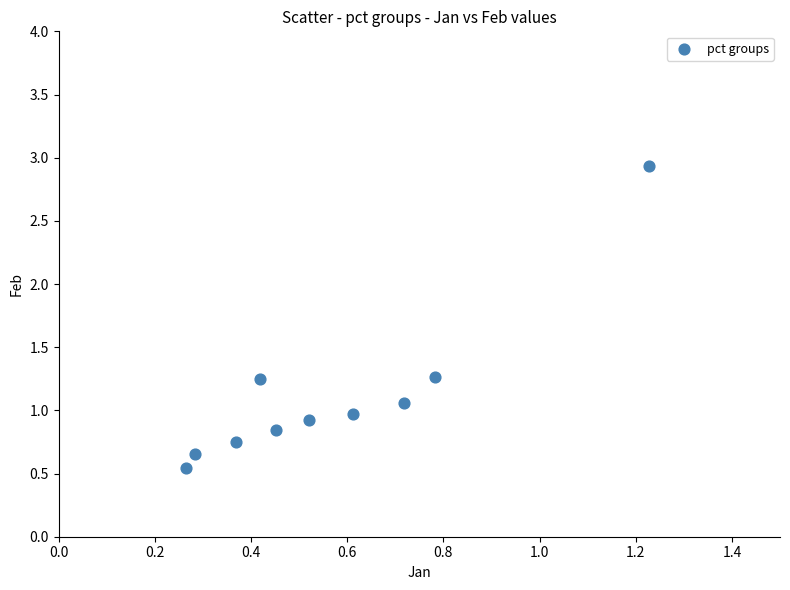

What is the average X value?

0.6